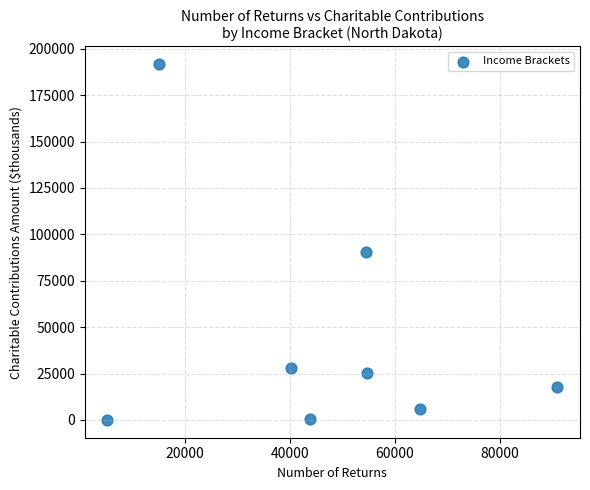

What is the average Y value?

44943